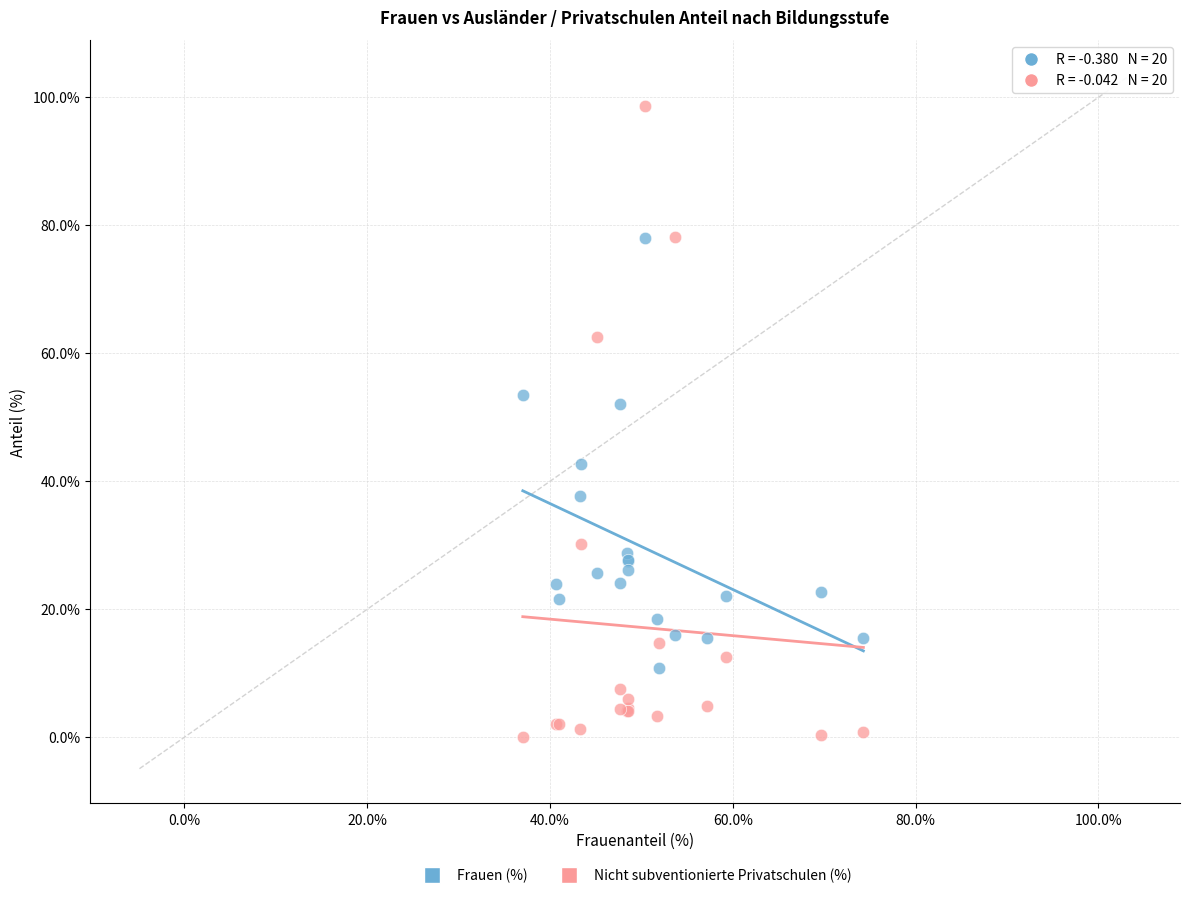

Which series reaches the maximum Y coordinate?

Nicht subventionierte Privatschulen (%)